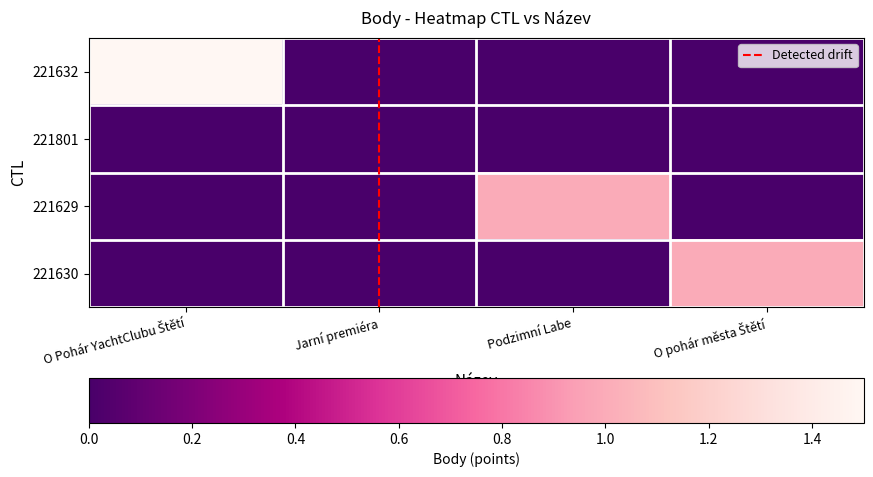

Between Jarní premiéra and Podzimní Labe, which is larger?

Jarní premiéra